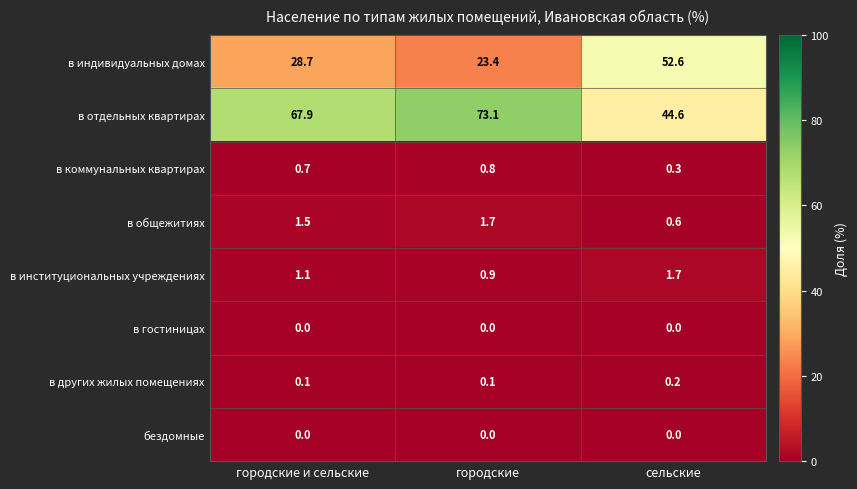

What is the greatest value displayed?

73.1